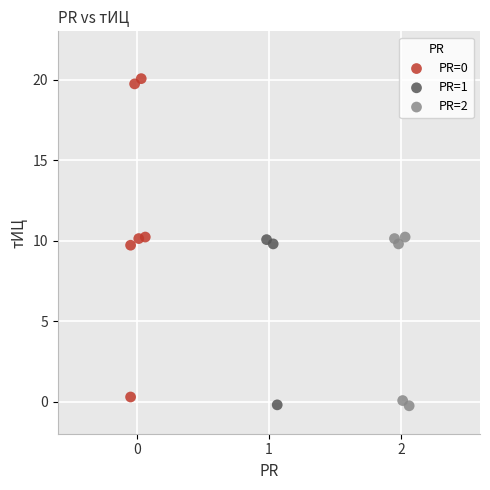

Which series has the widest spread of Y values?

PR=0